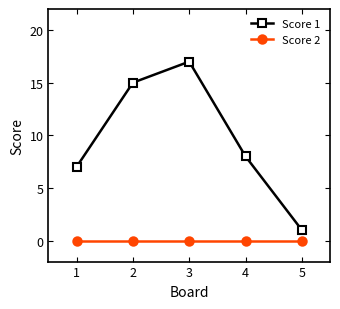

What is the lowest value of the Score 1 series?

1